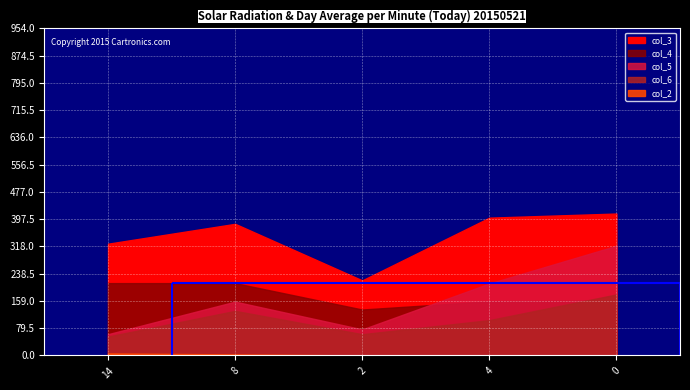

What is the average value of the col_6 series?

106